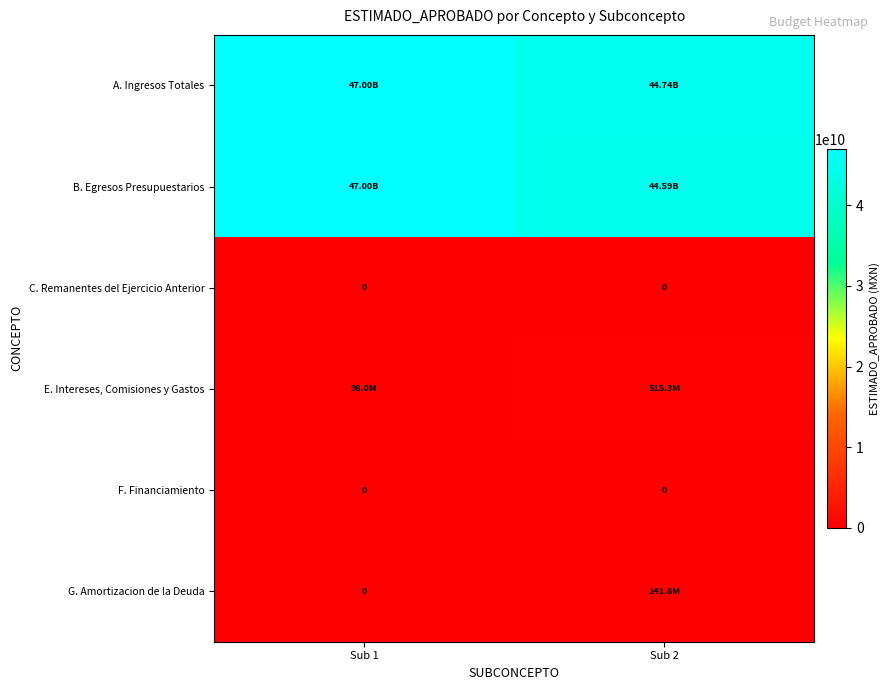

What is the total value across all series at Sub 1?

94097064169